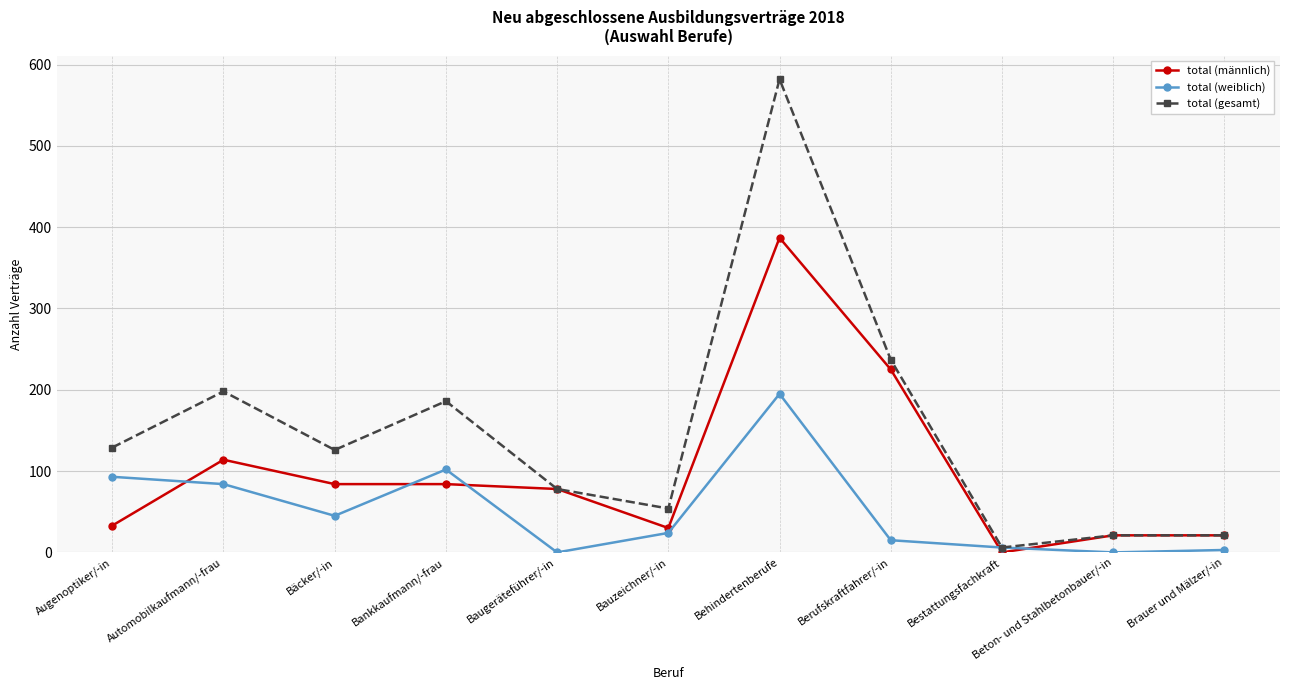

Which category has the highest value in the total (weiblich) series?

Behindertenberufe